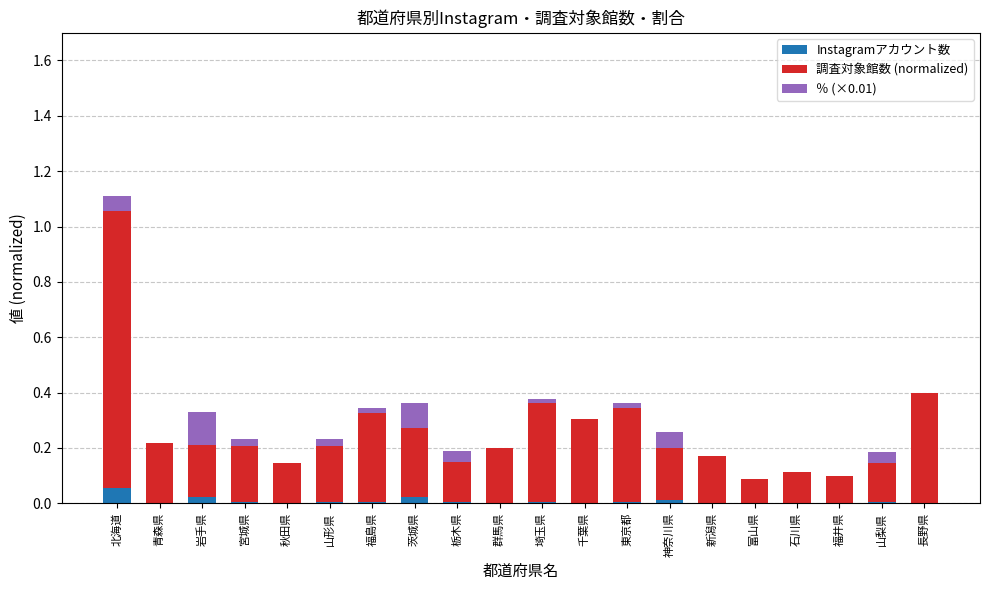

True or false: Instagramアカウント数 has a value of 0.1 at 北海道.

True